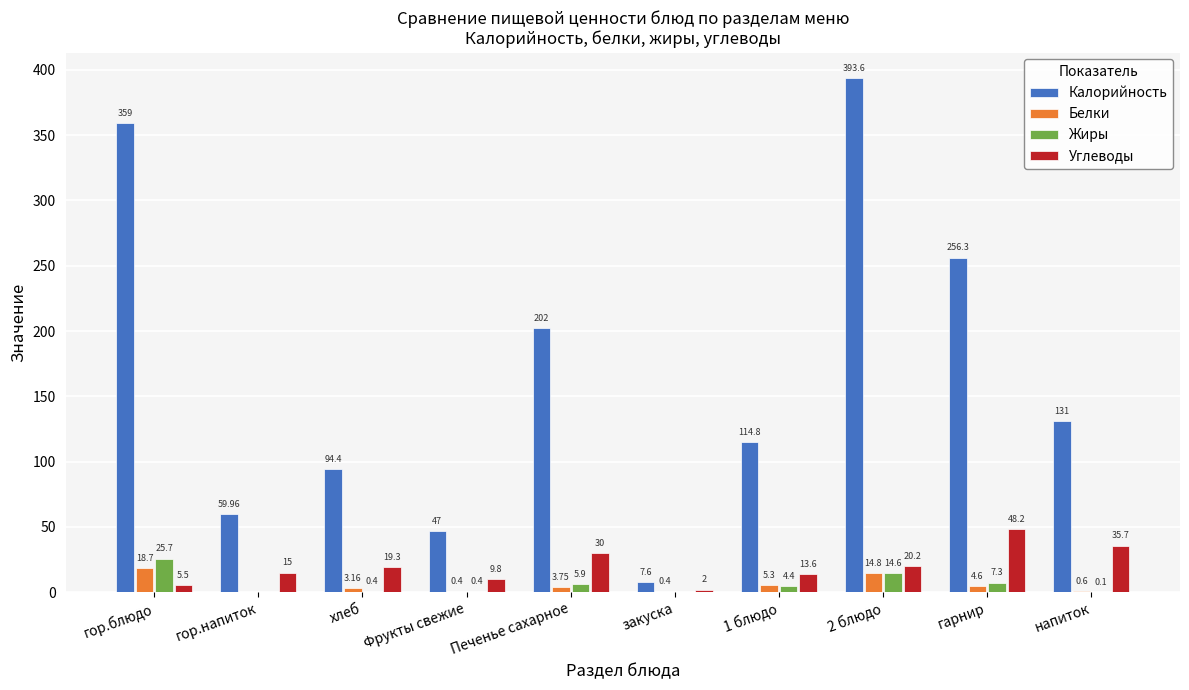

Between закуска and 1 блюдо, which series saw the biggest shift?

Калорийность